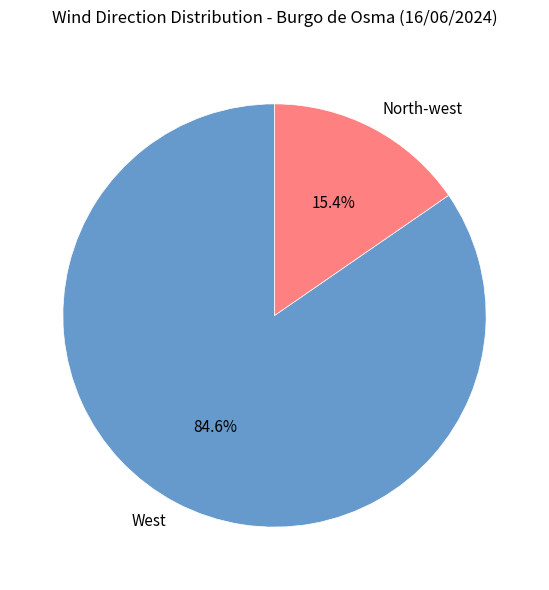

Count the number of slices in the pie.

2